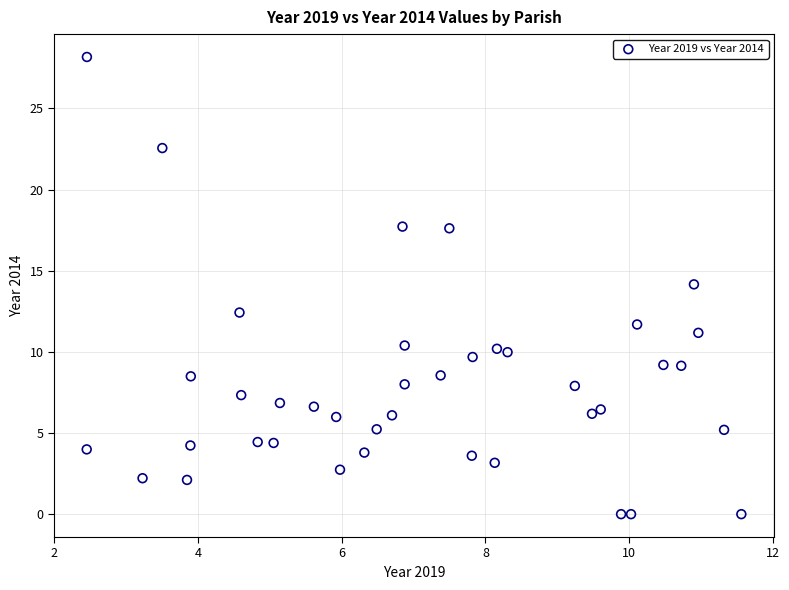

What is the range of X values (max minus min)?

9.1